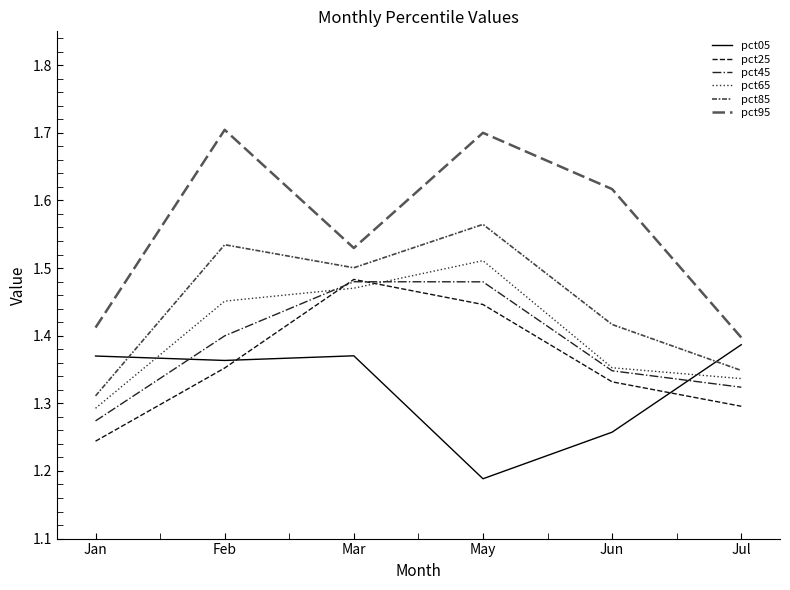

Reading left to right, list all the values displayed in this chart.

pct05: Jan=1.4	Feb=1.4	Mar=1.4	May=1.2	Jun=1.3	Jul=1.4
pct25: Jan=1.2	Feb=1.4	Mar=1.5	May=1.4	Jun=1.3	Jul=1.3
pct45: Jan=1.3	Feb=1.4	Mar=1.5	May=1.5	Jun=1.3	Jul=1.3
pct65: Jan=1.3	Feb=1.5	Mar=1.5	May=1.5	Jun=1.4	Jul=1.3
pct85: Jan=1.3	Feb=1.5	Mar=1.5	May=1.6	Jun=1.4	Jul=1.3
pct95: Jan=1.4	Feb=1.7	Mar=1.5	May=1.7	Jun=1.6	Jul=1.4